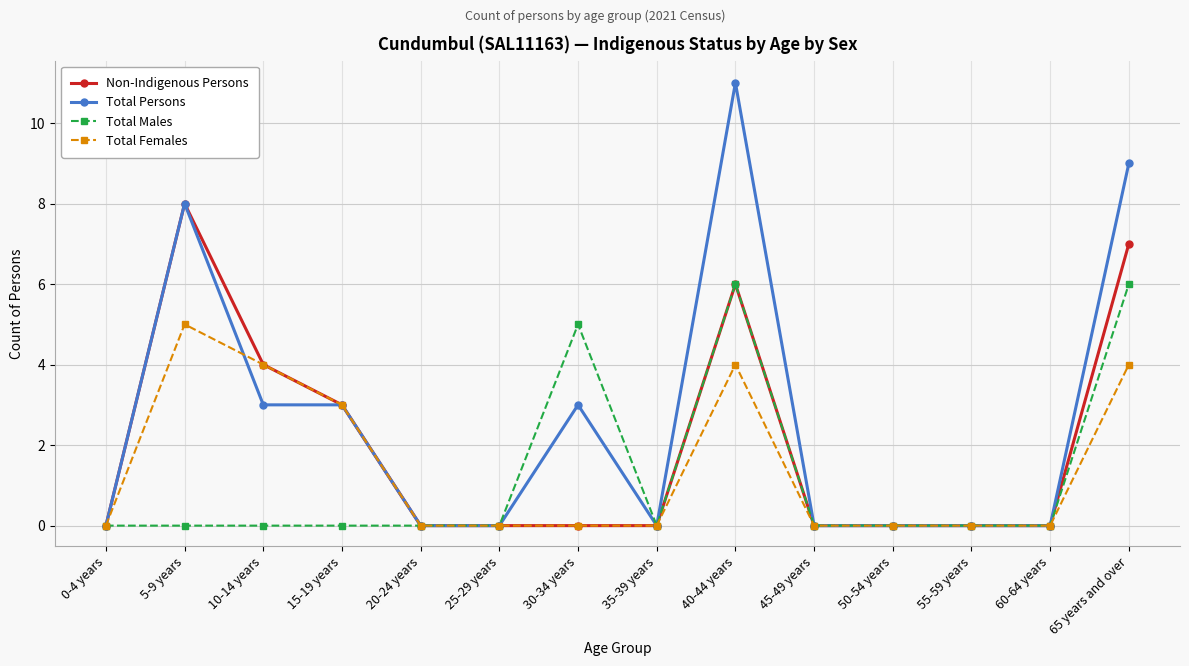

Which category has the highest value across all series?

40-44 years